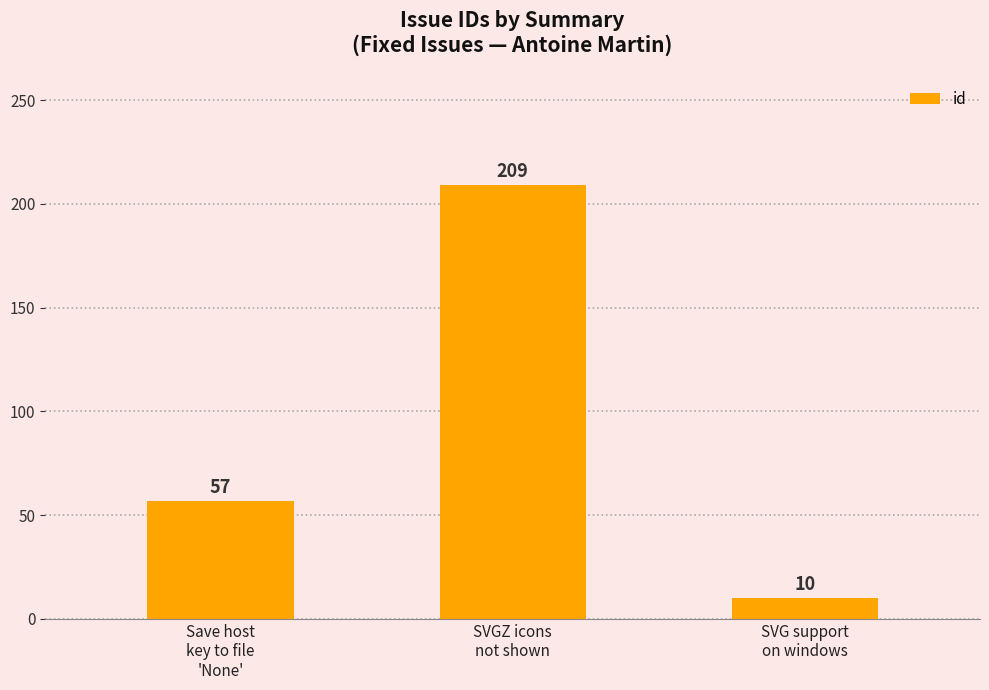

List the labels in order of value, smallest first.

SVG support
on windows, Save host
key to file
'None', SVGZ icons
not shown